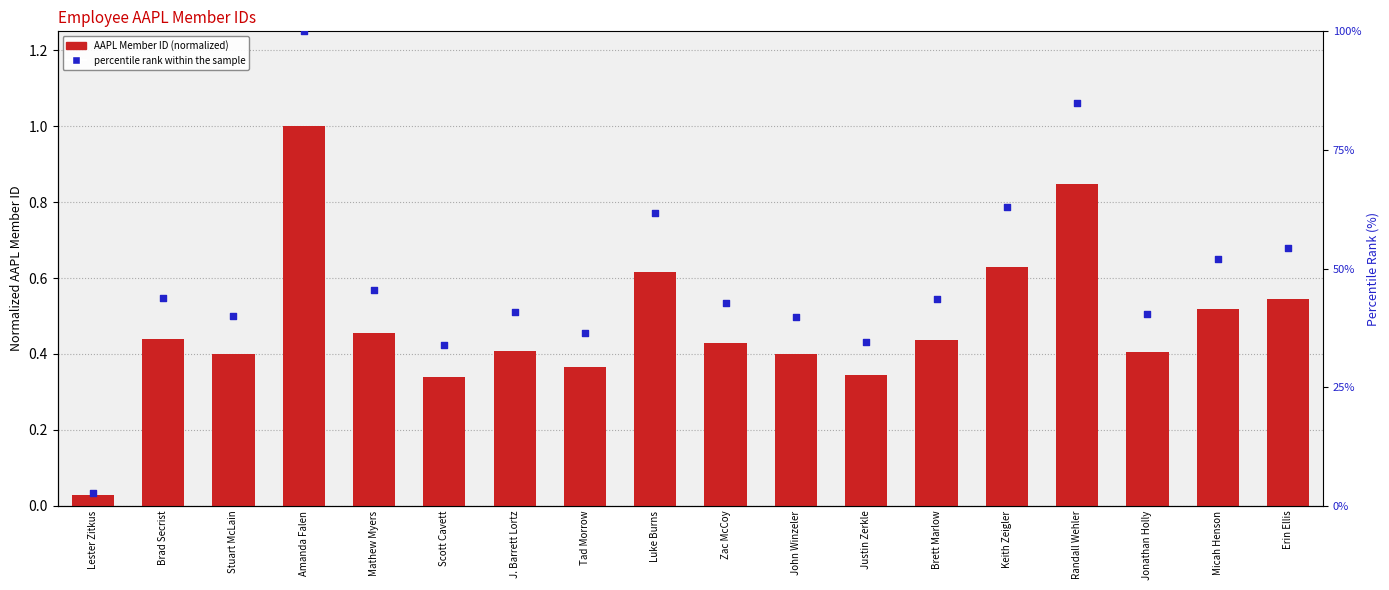

Is the value of AAPL Member ID (normalized) at Lester Zitkus greater than the value of percentile rank within the sample at Stuart McLain?

No